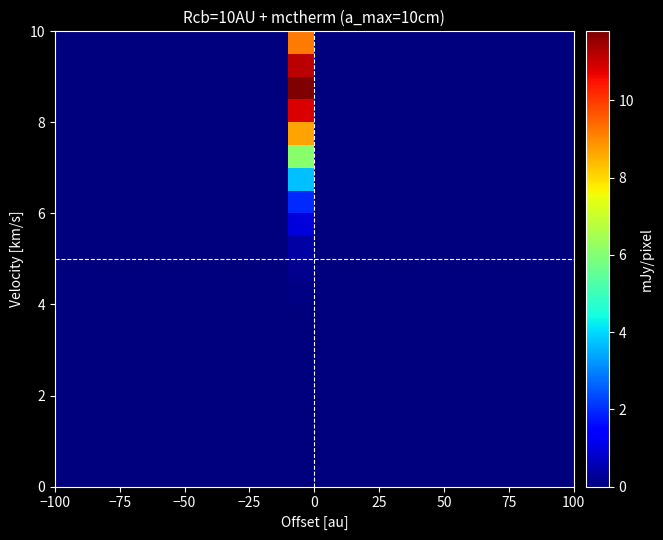

How many categories are shown in the chart?

20